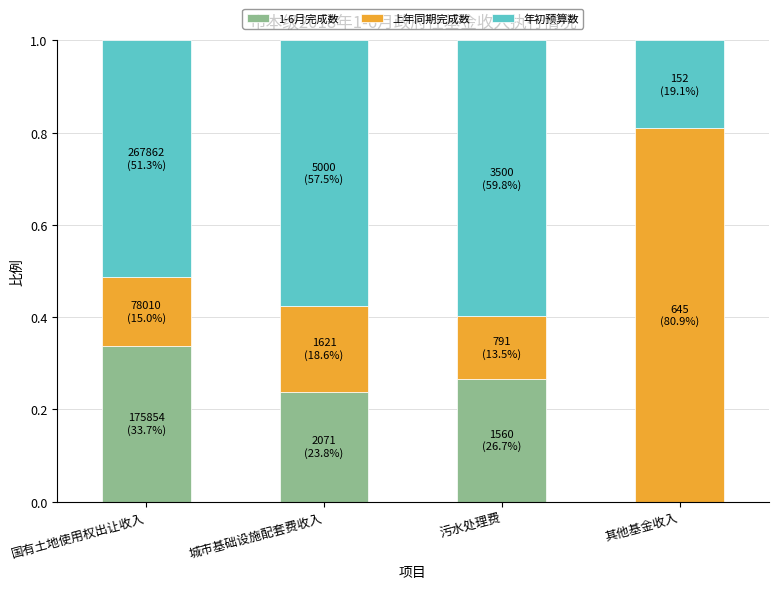

True or false: 1-6月完成数 has a value of 0.0 at 其他基金收入.

True